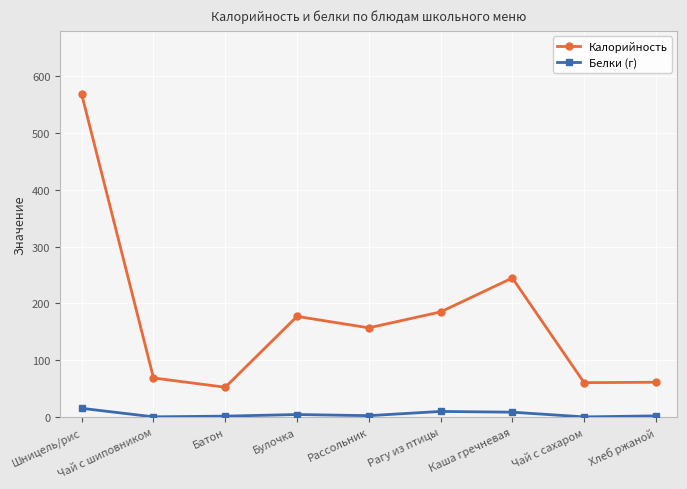

True or false: Калорийность and Белки (г) intersect in this chart.

False